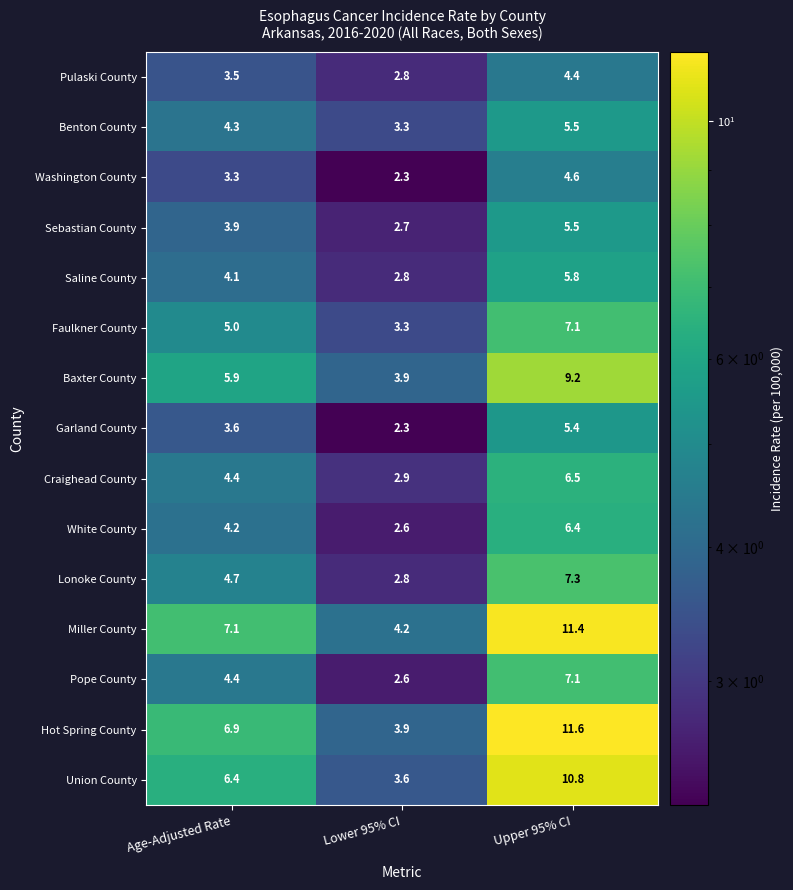

Which series has the largest range (max minus min)?

Hot Spring County